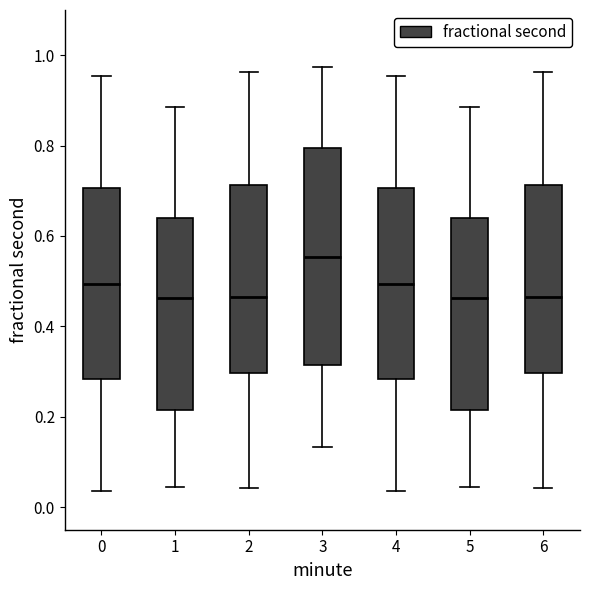

Reading left to right, transcribe this box plot: for each box, give where its median line is, the range the box spans, and where its two whiskers end, as read against the y-axis. The values are not printed on the chart, so give them approximately, as read against the axis.

0: median 0.50, box 0.28 to 0.70, whiskers 0.04 to 0.96
1: median 0.46, box 0.22 to 0.64, whiskers 0.04 to 0.88
2: median 0.46, box 0.30 to 0.72, whiskers 0.04 to 0.96
3: median 0.56, box 0.32 to 0.80, whiskers 0.14 to 0.98
4: median 0.50, box 0.28 to 0.70, whiskers 0.04 to 0.96
5: median 0.46, box 0.22 to 0.64, whiskers 0.04 to 0.88
6: median 0.46, box 0.30 to 0.72, whiskers 0.04 to 0.96